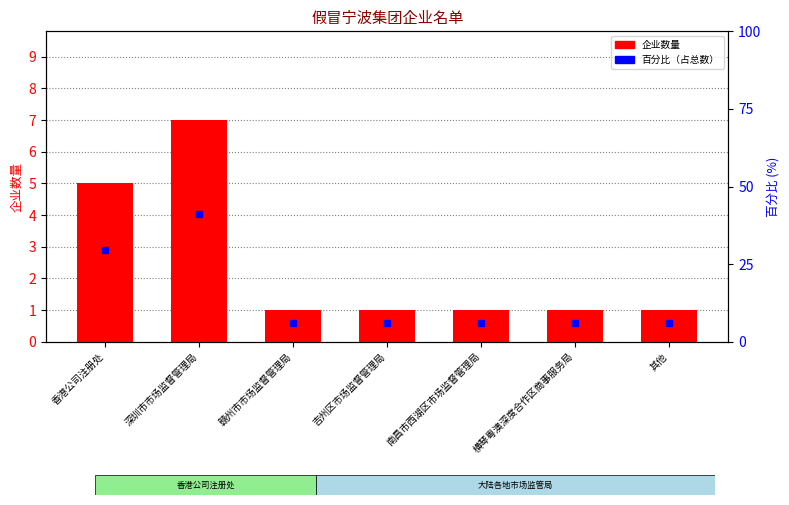

Is it true that 百分比（占总数） equals 5.9 at 赣州市市场监督管理局?

True